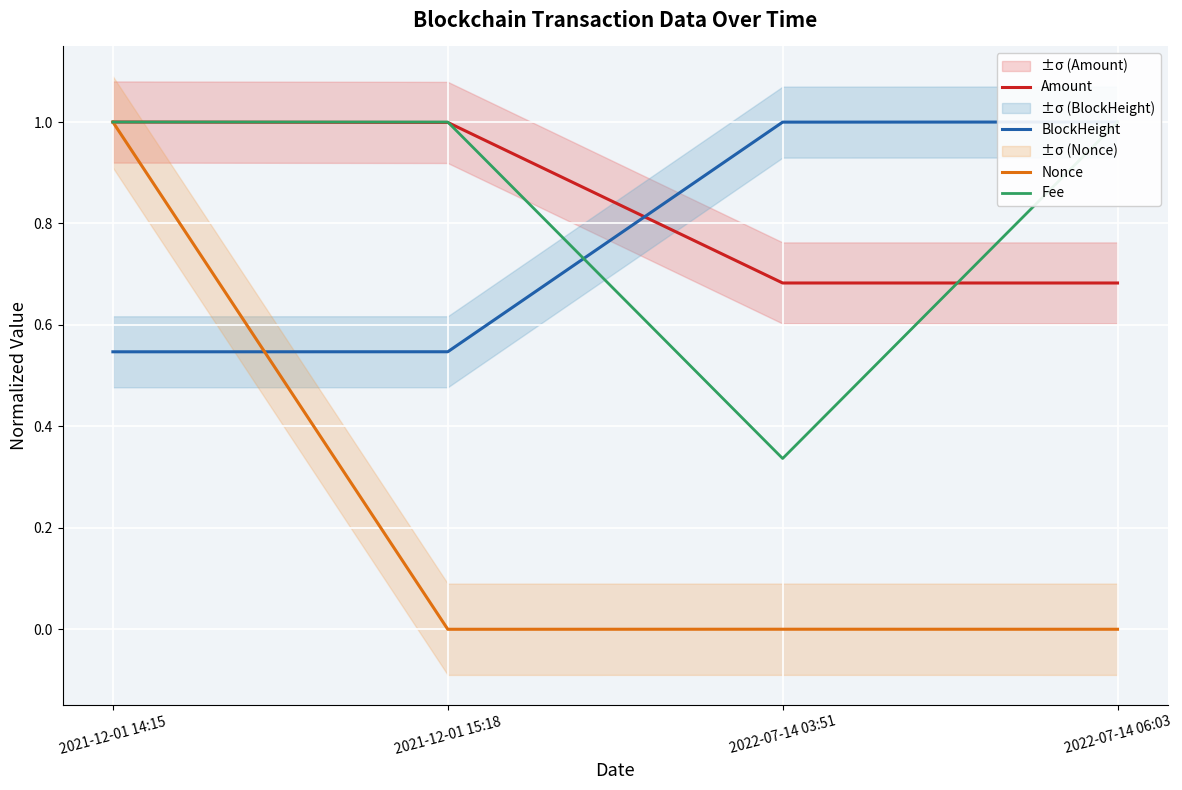

What are all the series names shown in the legend?

Amount, BlockHeight, Nonce, Fee